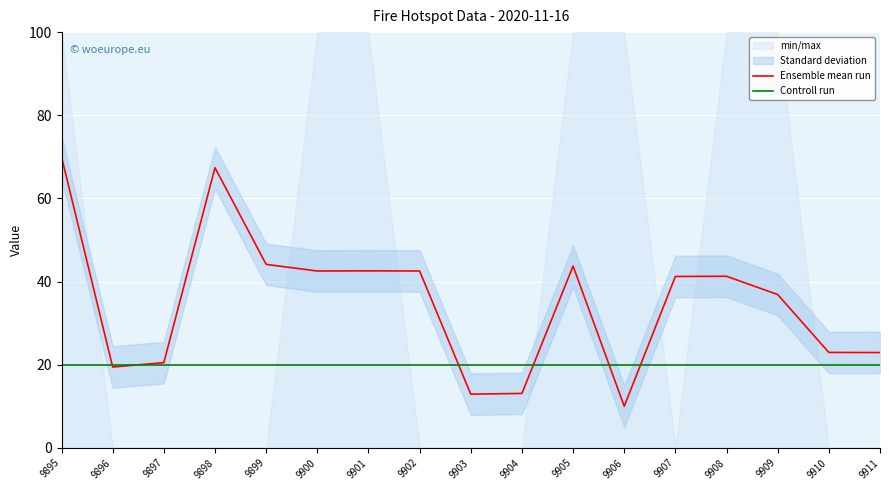

In Ensemble mean run, how many points are lower than both neighbors (excluding endpoints)?

4